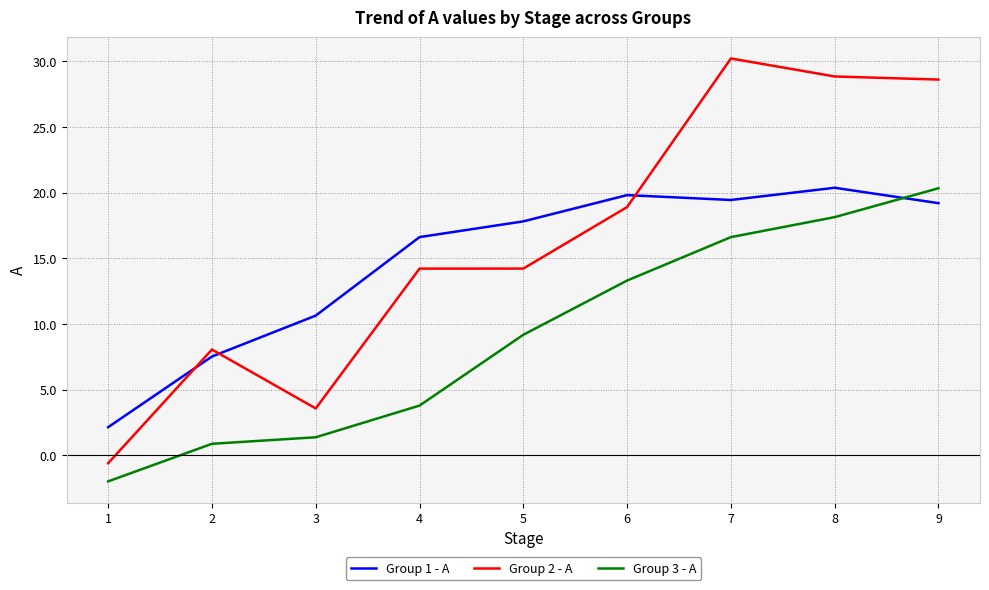

What is the sum of all Group 3 - A values?

81.6